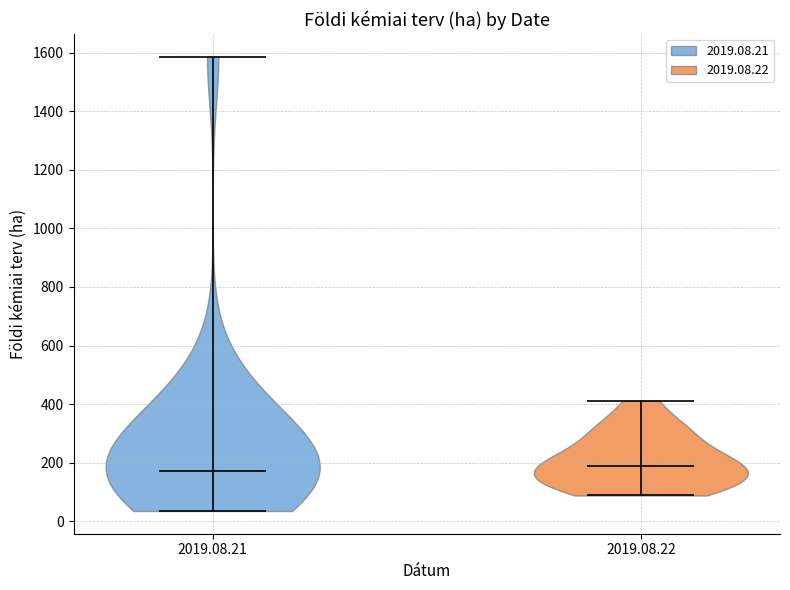

Reading left to right, read every violin against the y-axis: where its median line is, and the lowest and highest points it reaches. The values are not printed on the chart, so give them approximately, as read against the axis.

2019.08.21: median line 180, lowest point 40, highest point 1580
2019.08.22: median line 180, lowest point 80, highest point 420